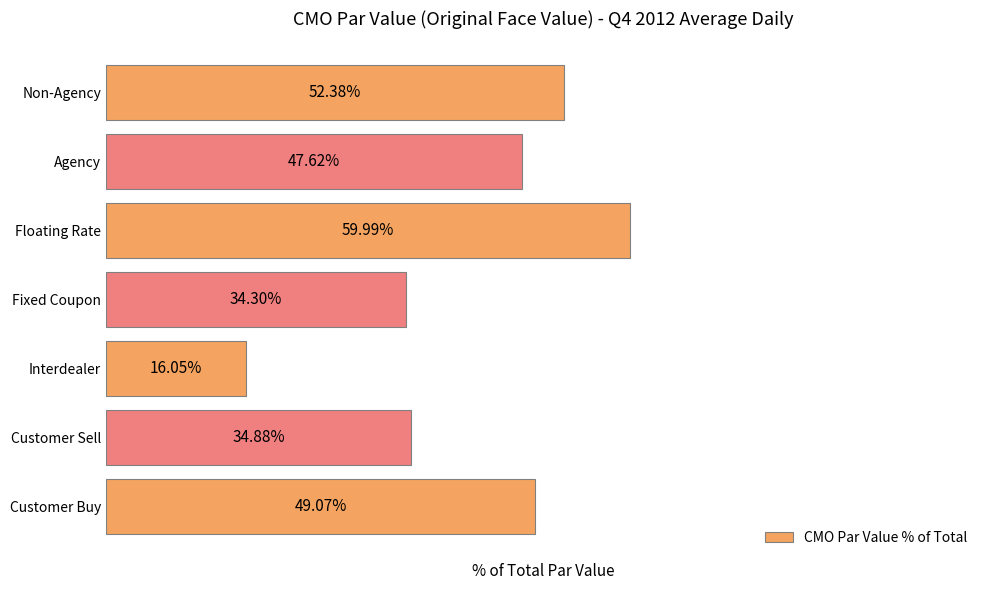

Which label corresponds to the largest value in the chart?

Floating Rate